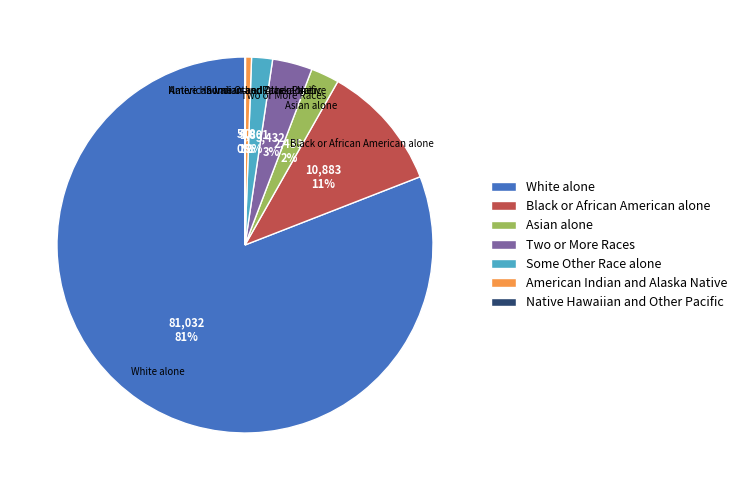

Is the sum of Some Other Race alone and American Indian and Alaska Native greater than half?

No